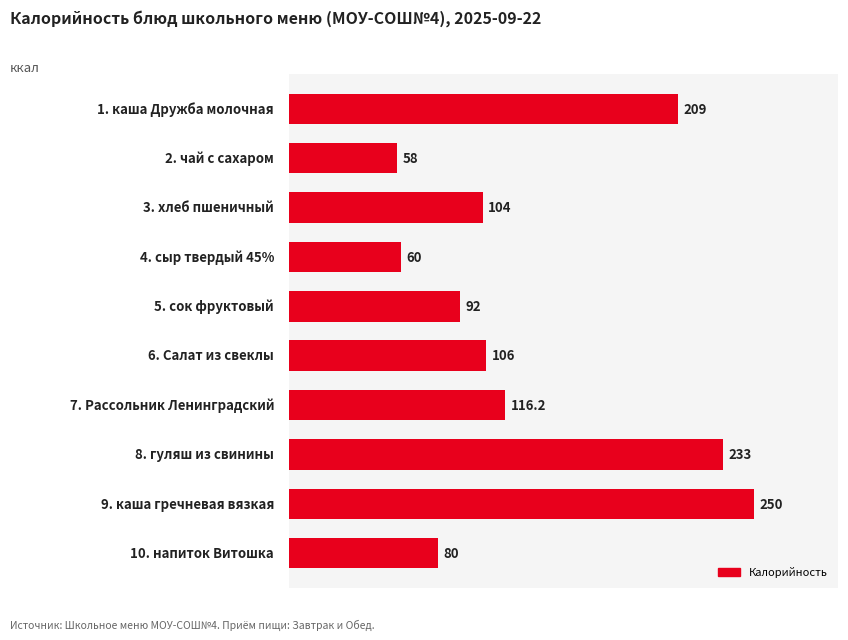

What is the maximum value shown in the chart?

250.0